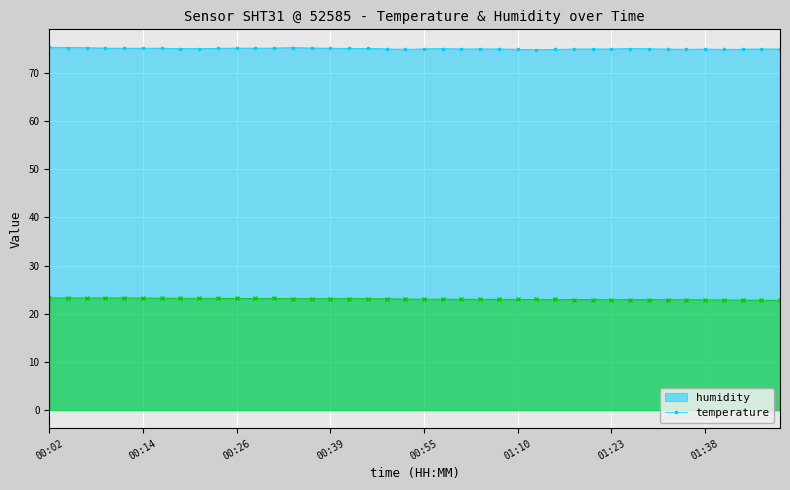

What position from the right is 00:19?

33